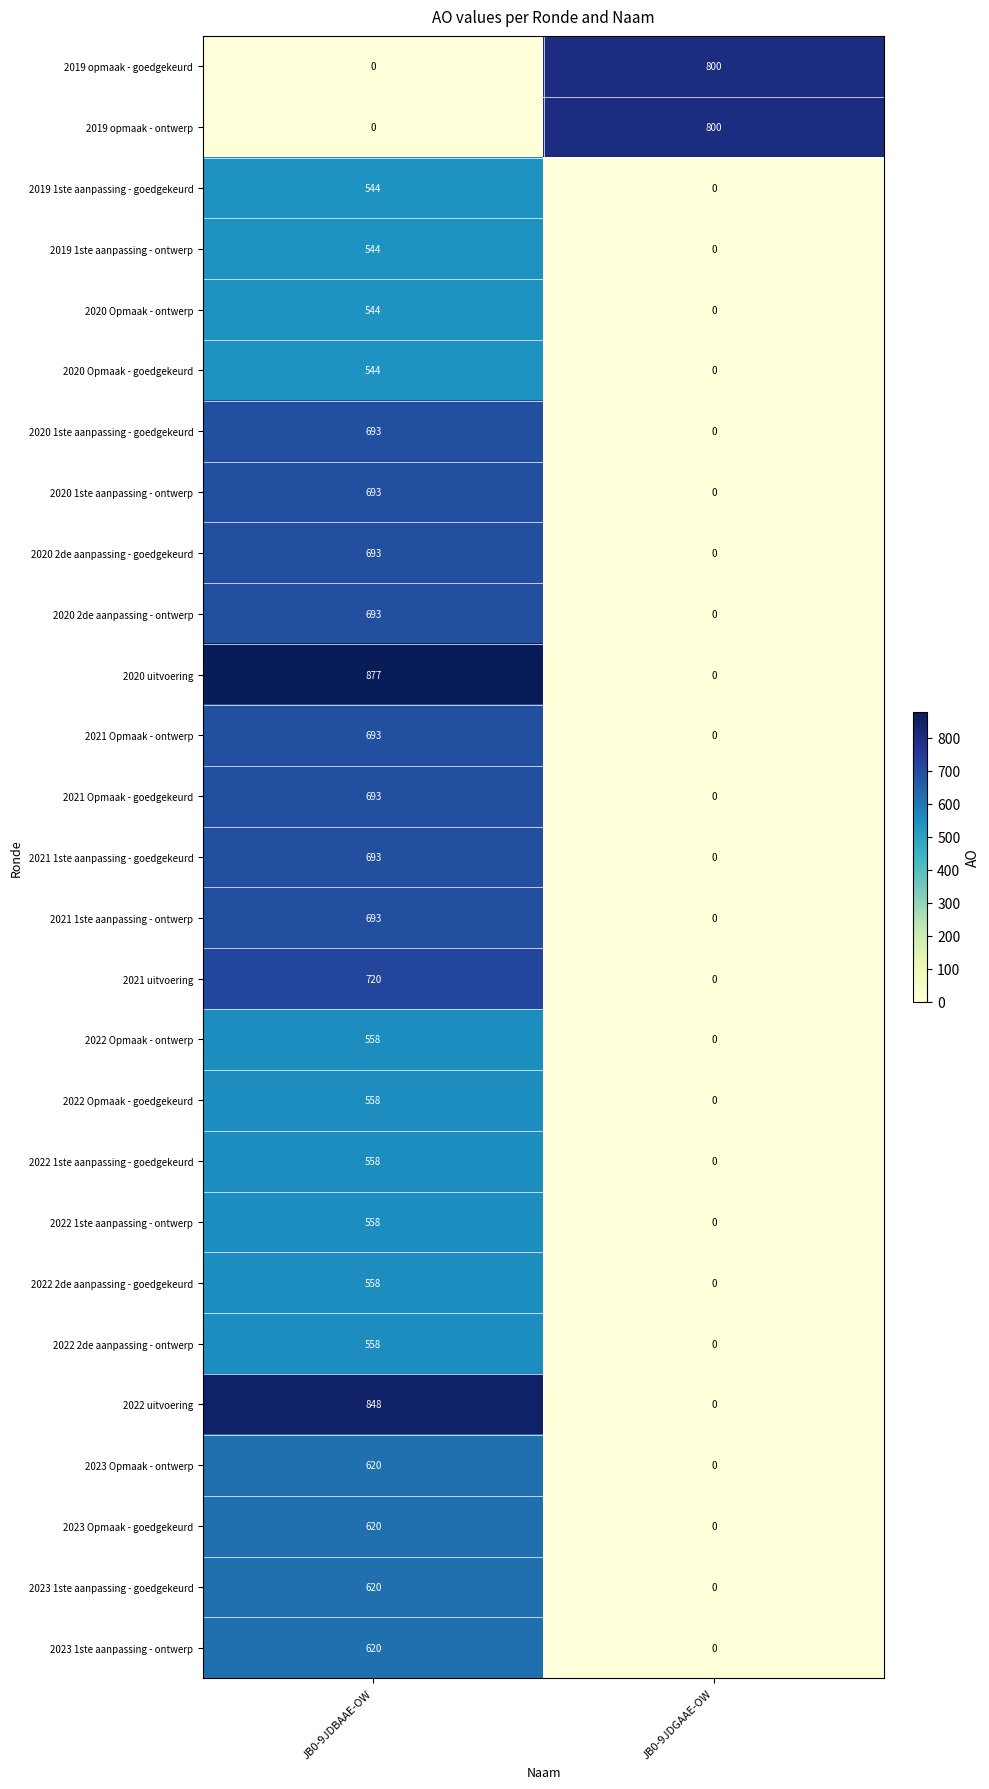

Which series has the largest range (max minus min)?

2020 uitvoering